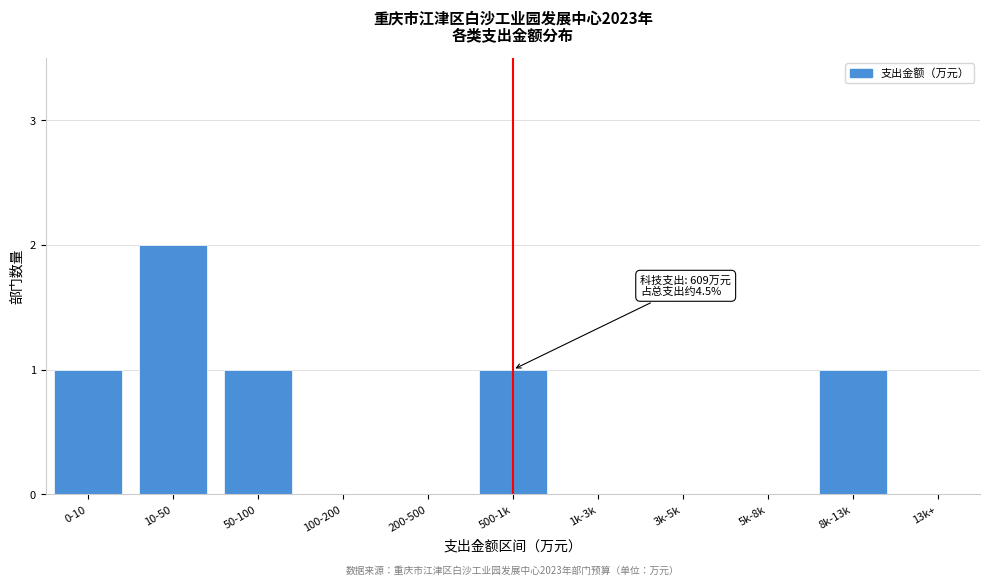

Reading left to right, list all the values displayed in this chart.

0-10=1	10-50=2	50-100=1	100-200=0	200-500=0	500-1k=1	1k-3k=0	3k-5k=0	5k-8k=0	8k-13k=1	13k+=0